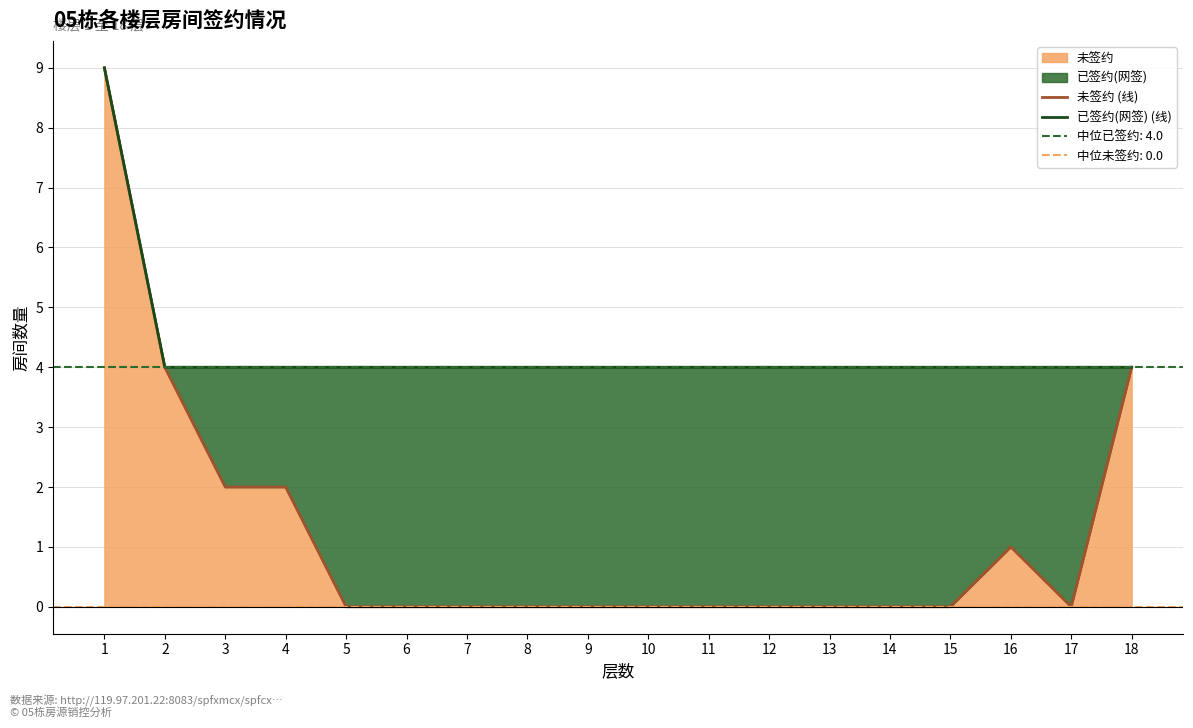

What is the approximate value of 已签约(网签) (线) at 14?

4